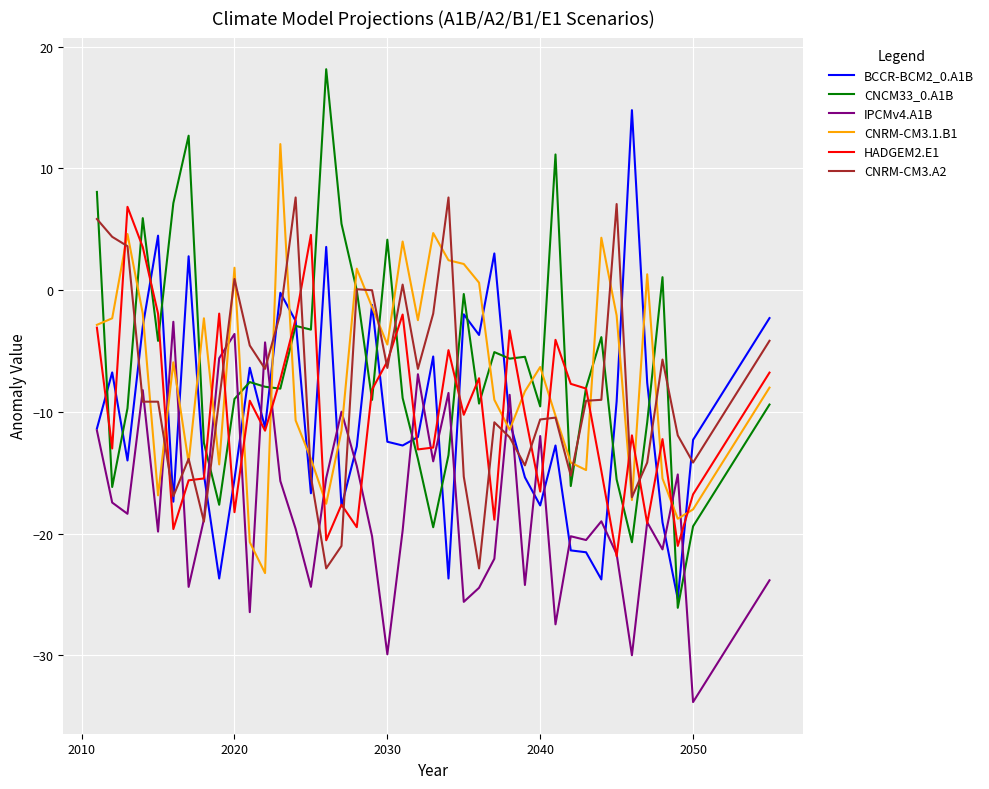

What is the smallest value displayed?

-33.8